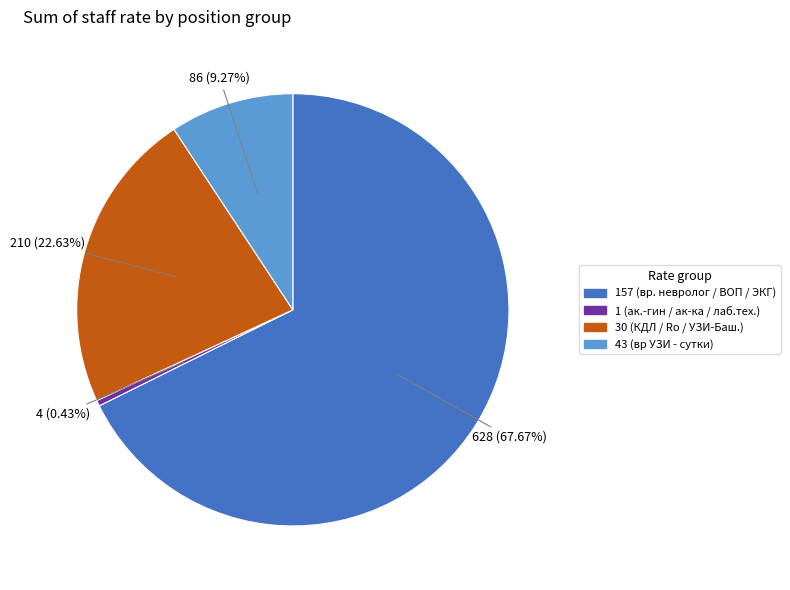

To the nearest percent, what is the average slice percentage?

25%